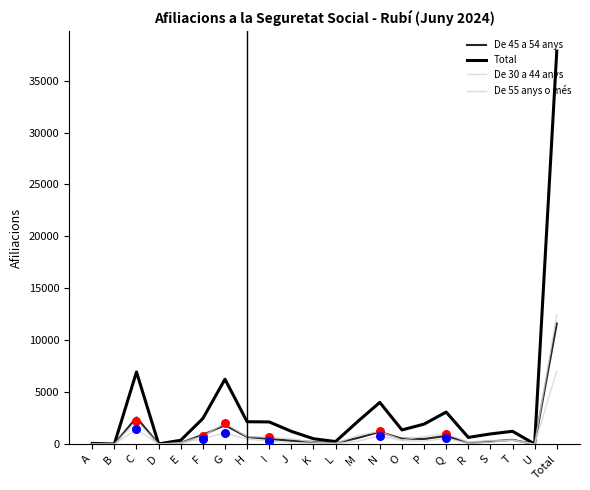

Does the chart have visible grid lines?

No